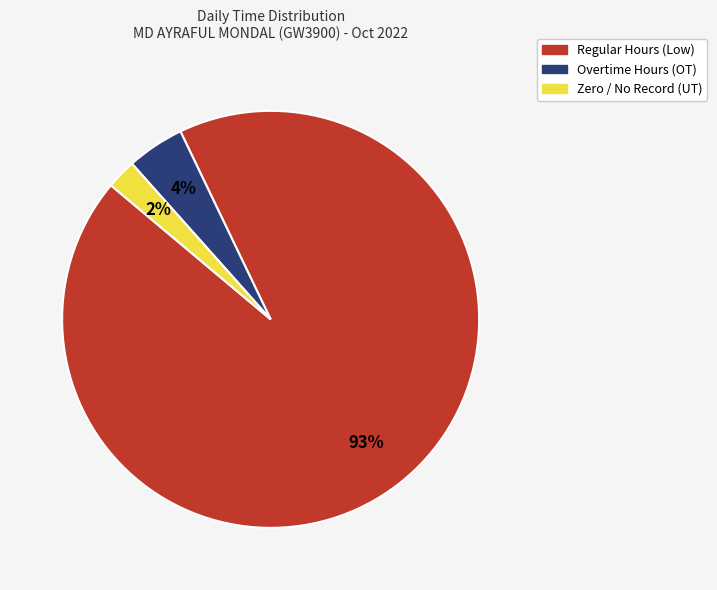

How many slices are in this pie chart?

3